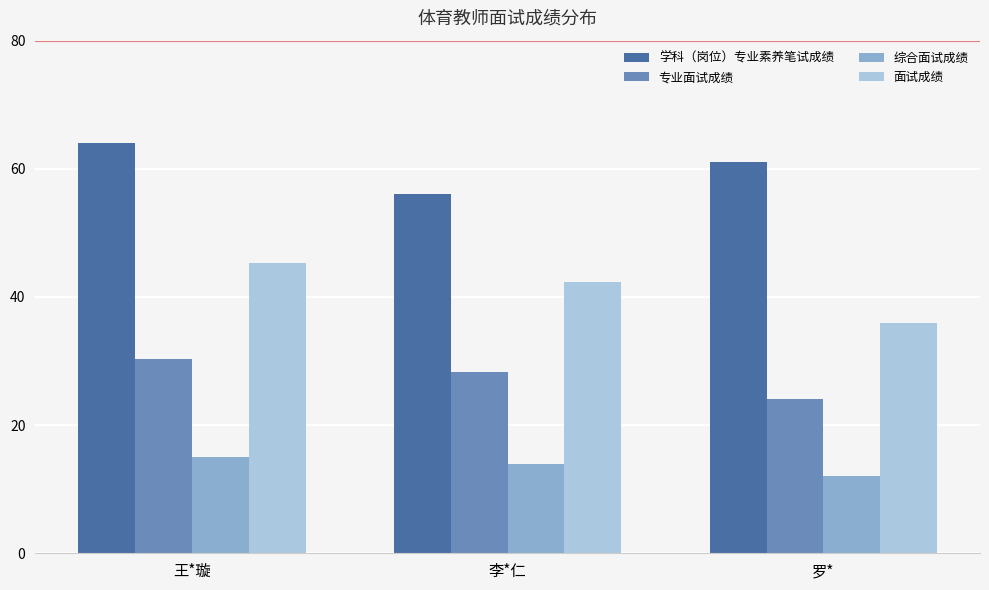

The value of 面试成绩 at 王*璇 is 17.3. True or false?

False